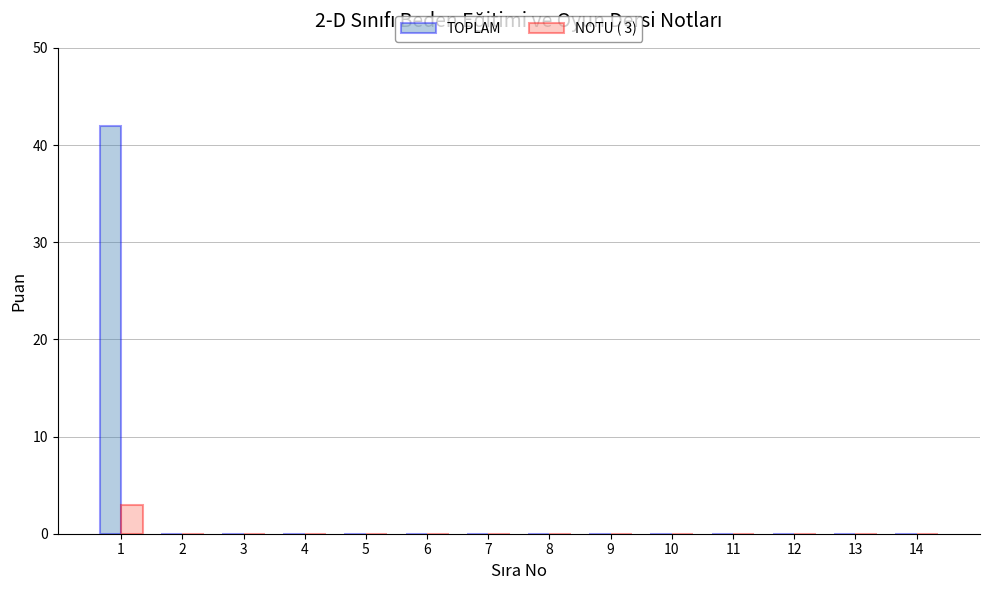

What is the average value of the TOPLAM series?

3